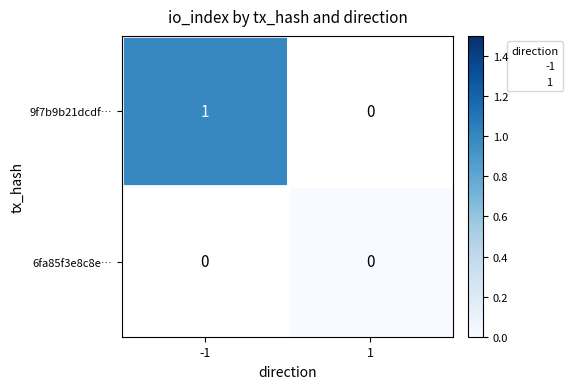

True or false: 9f7b9b21dcdf… has a value of 1 at -1.

True